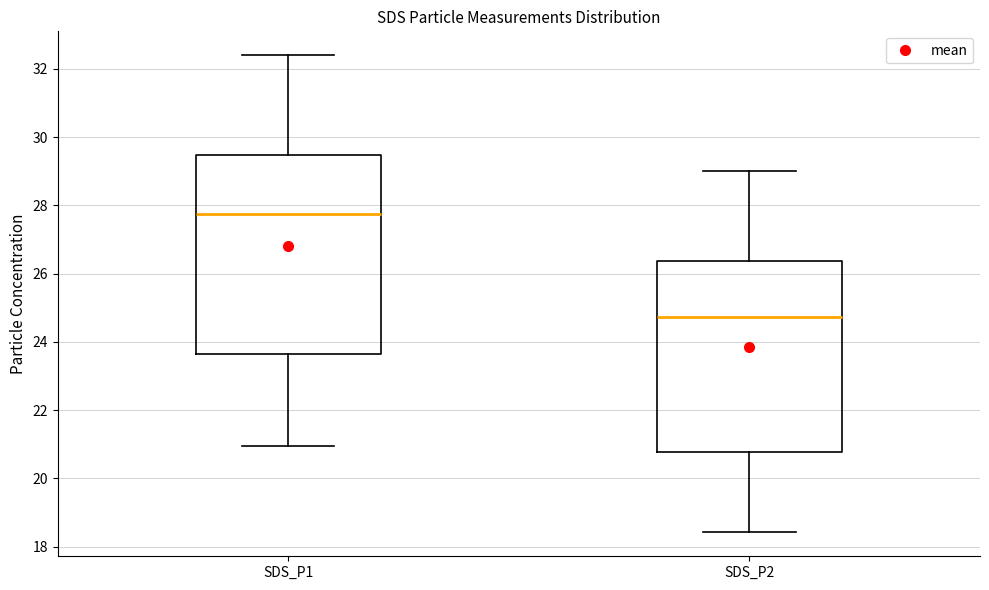

Which box is the tallest, from its lower edge to its upper edge?

SDS_P1